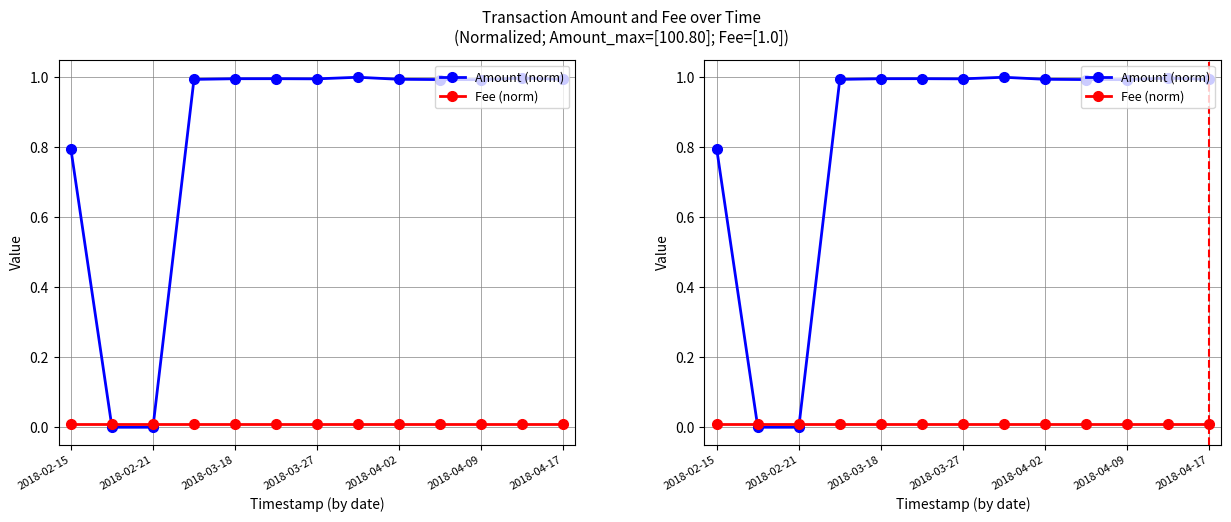

At 2018-02-15, list the series in order from smallest to largest.

Fee (norm), Amount (norm)